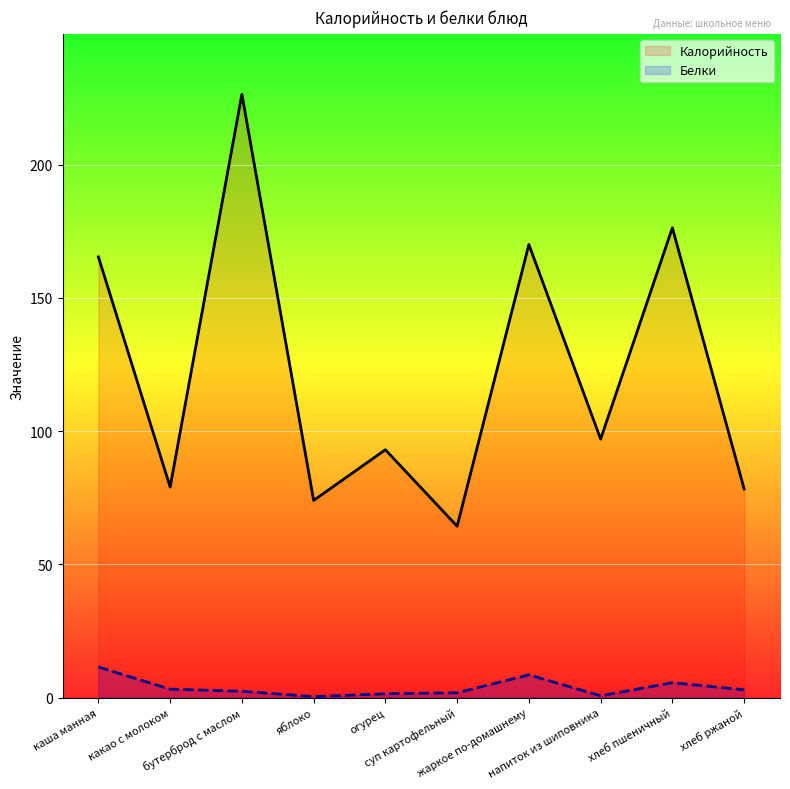

Reading right to left, list all the values displayed in this chart.

Калорийность: 78.3	176.2	97.0	170.0	64.3	93.0	74.0	226.4	79.0	165.3
Белки: 3.0	5.6	0.7	8.6	1.8	1.5	0.4	2.4	3.2	11.5